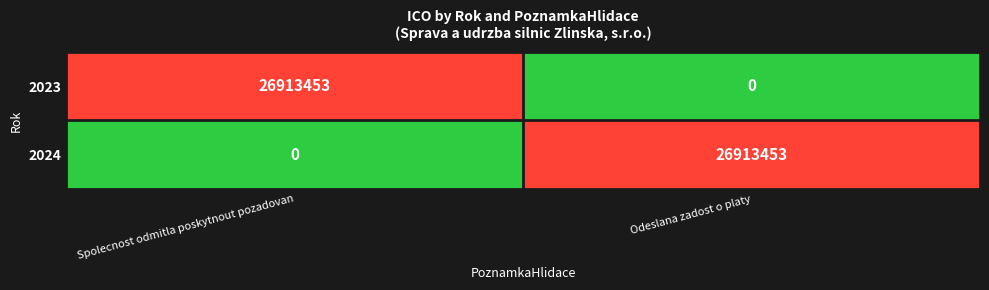

Rank the series at Odeslana zadost o platy from highest to lowest value.

2024, 2023